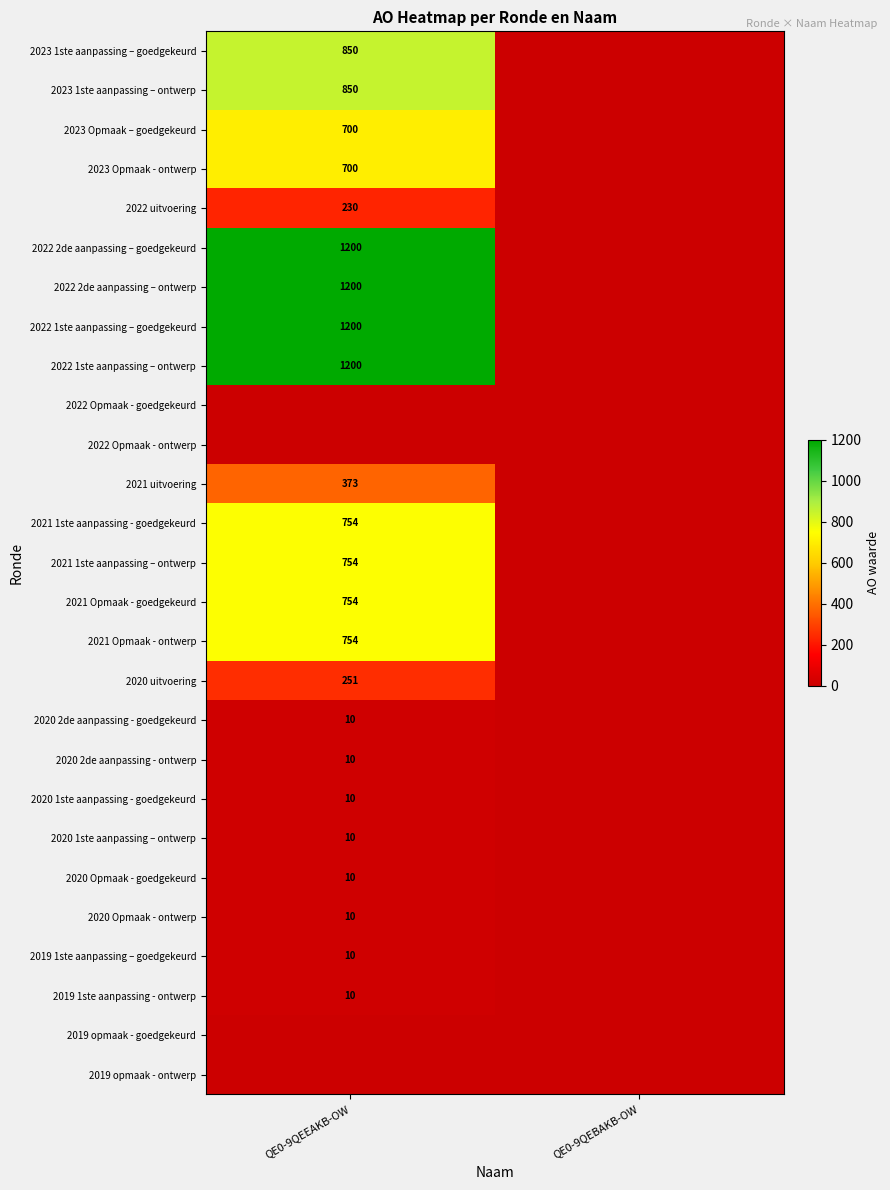

The 2023 Opmaak – goedgekeurd series shows 994 at QE0-9QEEAKB-OW. True or false?

False